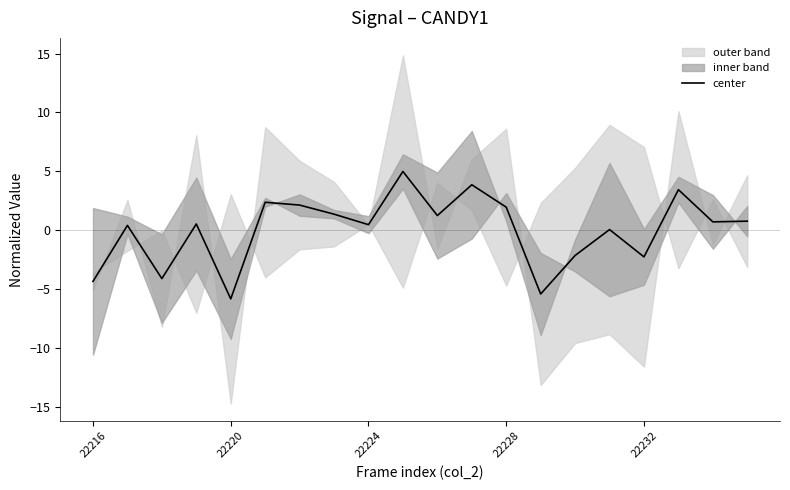

The center series shows 0.8 at 22228. True or false?

False